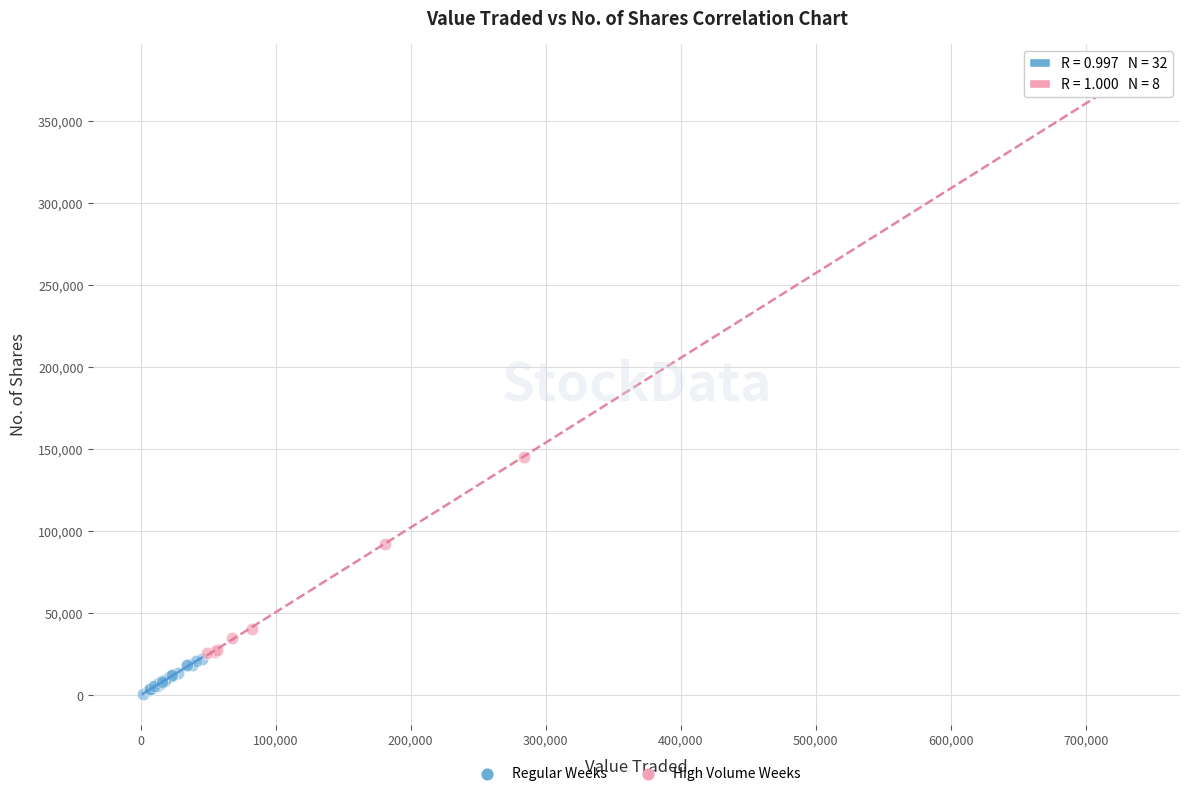

What are all the series names shown in the legend?

Regular Weeks, High Volume Weeks